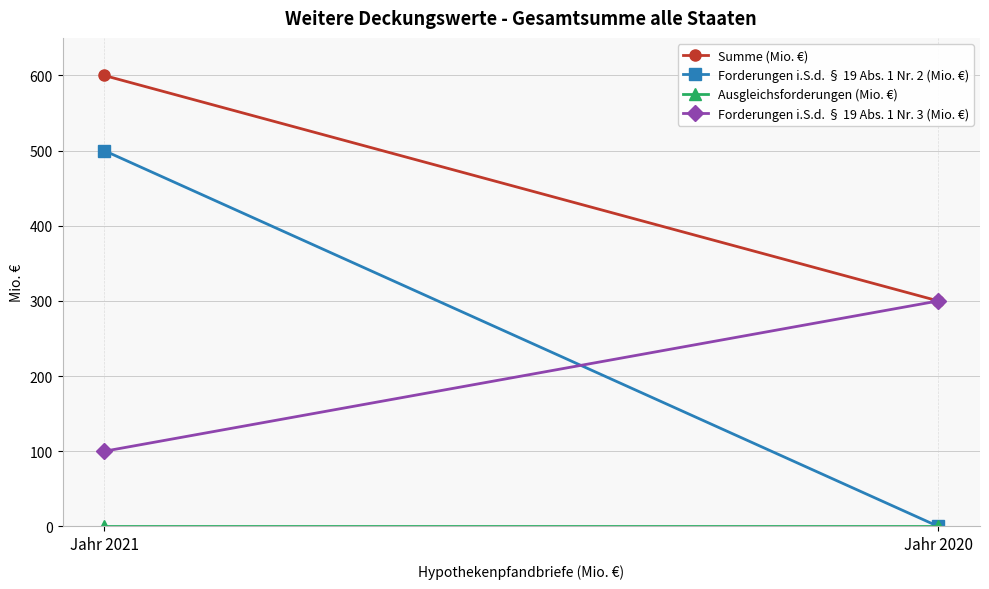

Reading left to right, extract all data points from this chart.

Summe (Mio. €): Jahr 2021=600	Jahr 2020=300
Forderungen i.S.d. § 19 Abs. 1 Nr. 2 (Mio. €): Jahr 2021=500	Jahr 2020=0
Ausgleichsforderungen (Mio. €): Jahr 2021=0	Jahr 2020=0
Forderungen i.S.d. § 19 Abs. 1 Nr. 3 (Mio. €): Jahr 2021=100	Jahr 2020=300